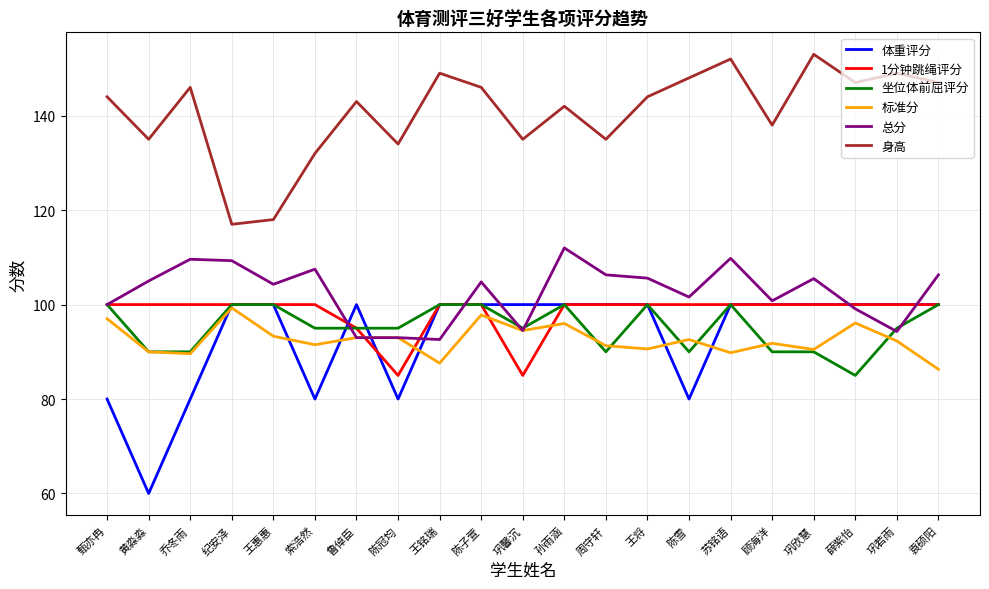

At how many categories does at least one series exceed 112?

21